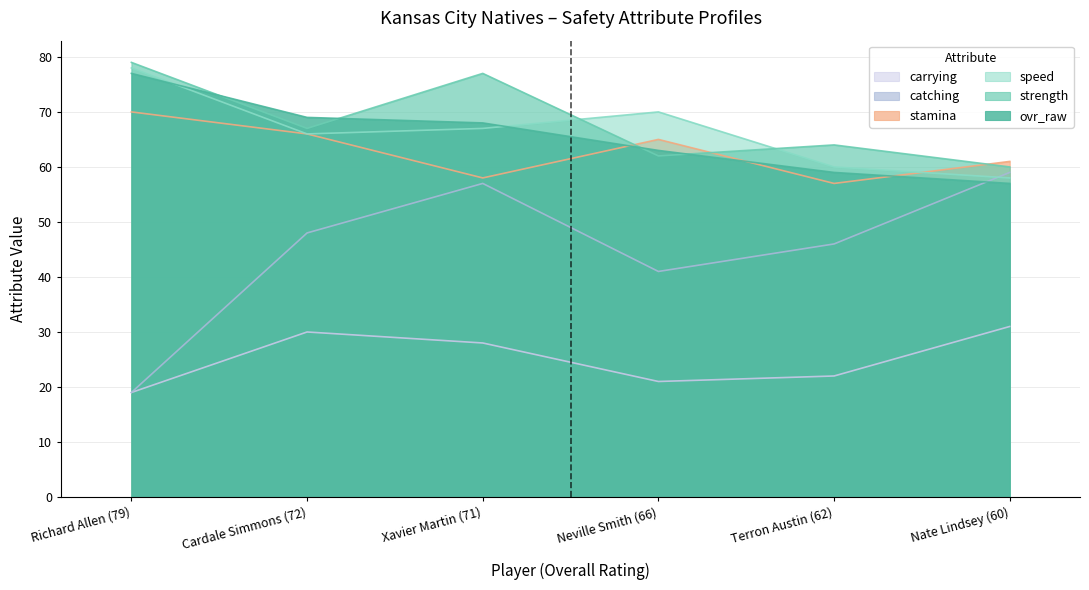

Is it true that catching equals 23 at Nate Lindsey (60)?

False